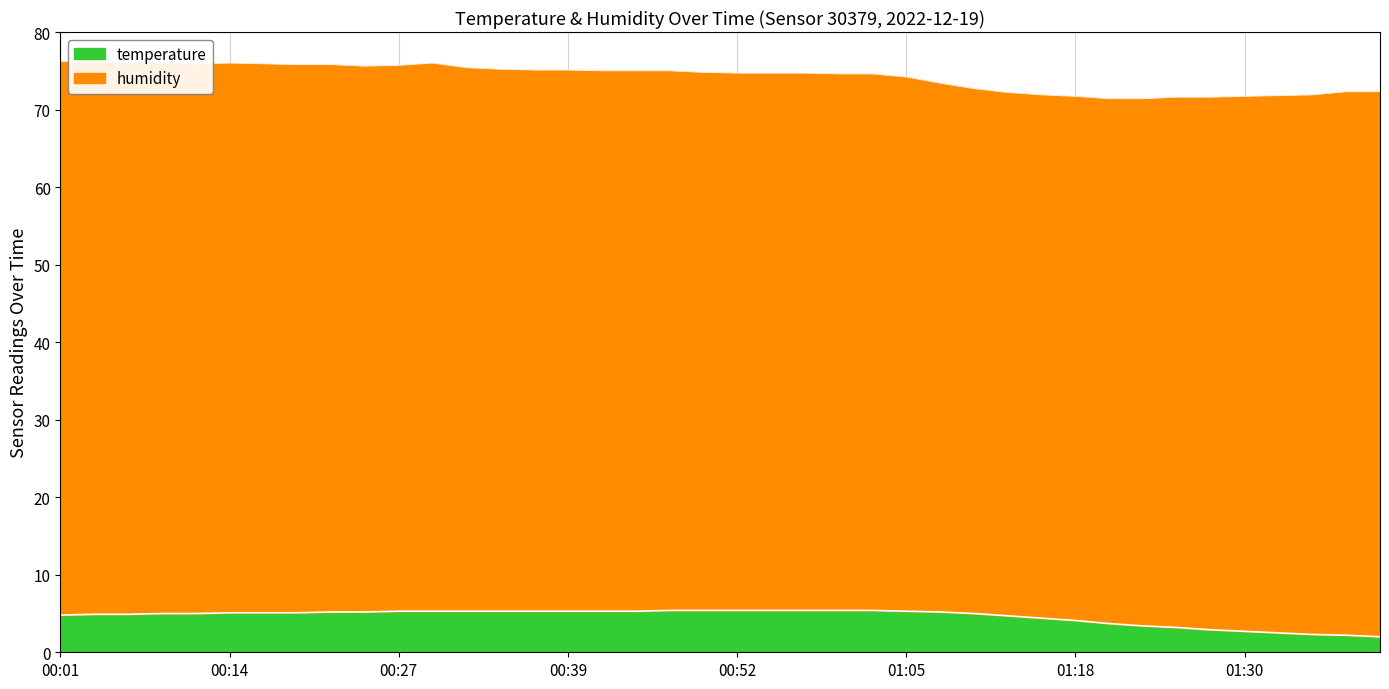

What is the value of the 37th point from the left?

2.5